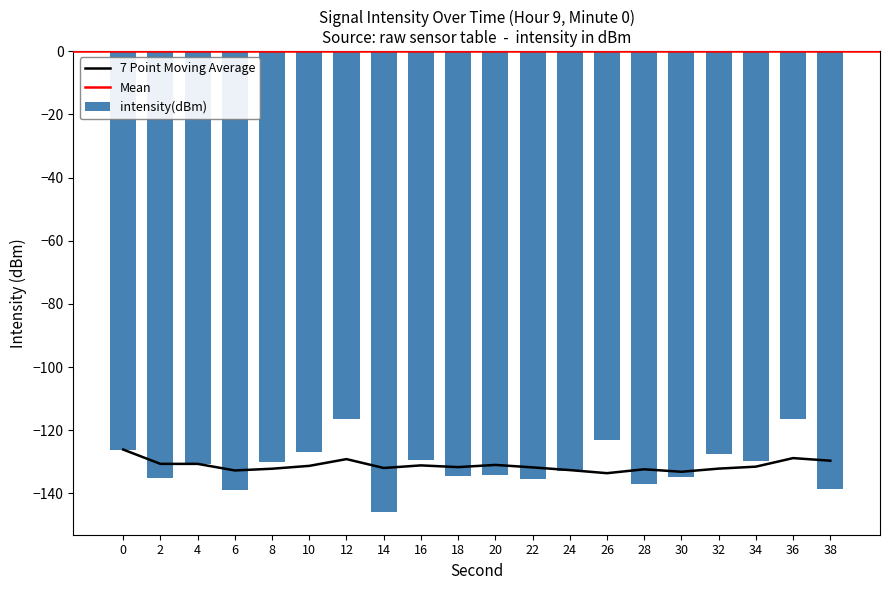

Reading left to right, extract all data points from this chart.

0=-126.1	2=-135.2	4=-130.6	6=-139.0	8=-130.0	10=-126.8	12=-116.3	14=-145.8	16=-129.4	18=-134.4	20=-134.1	22=-135.5	24=-132.8	26=-123.2	28=-137.2	30=-134.9	32=-127.5	34=-129.7	36=-116.5	38=-138.5